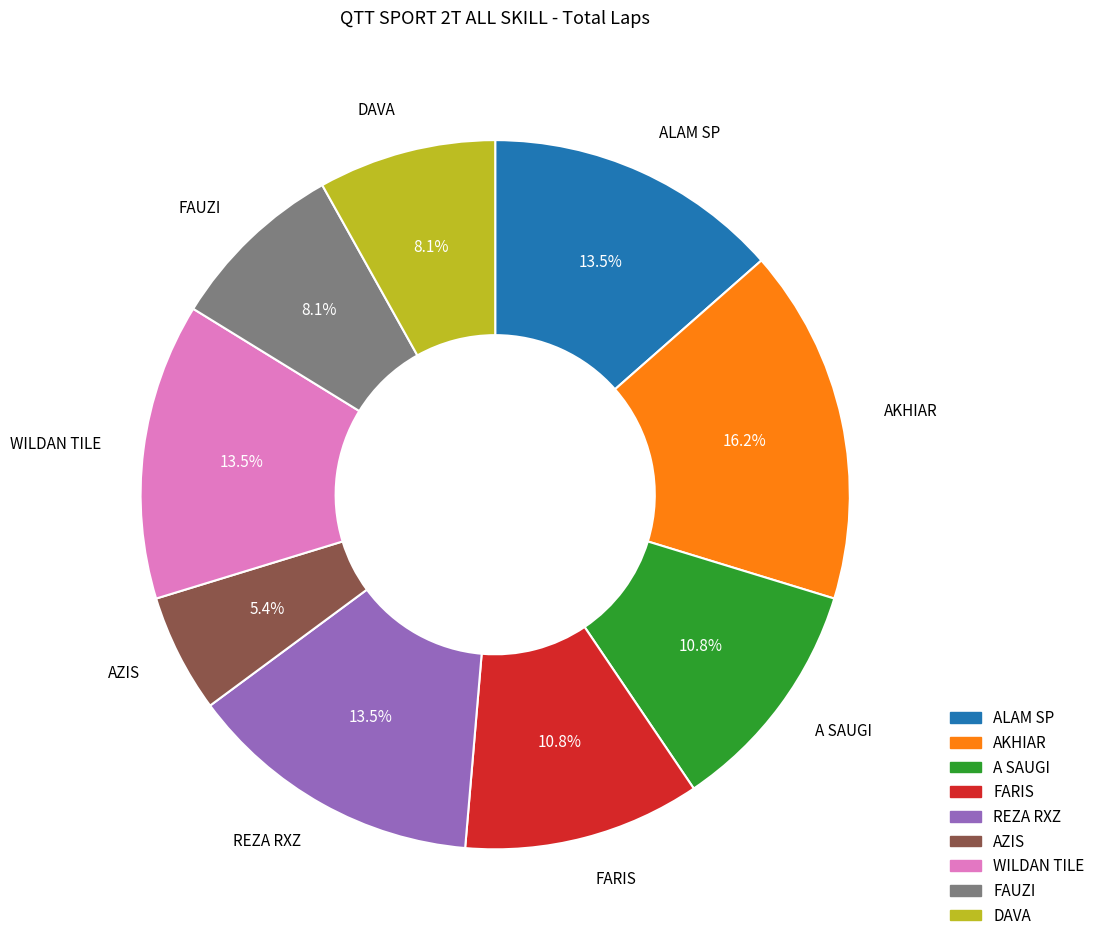

To the nearest percent, what is the average slice percentage?

11%